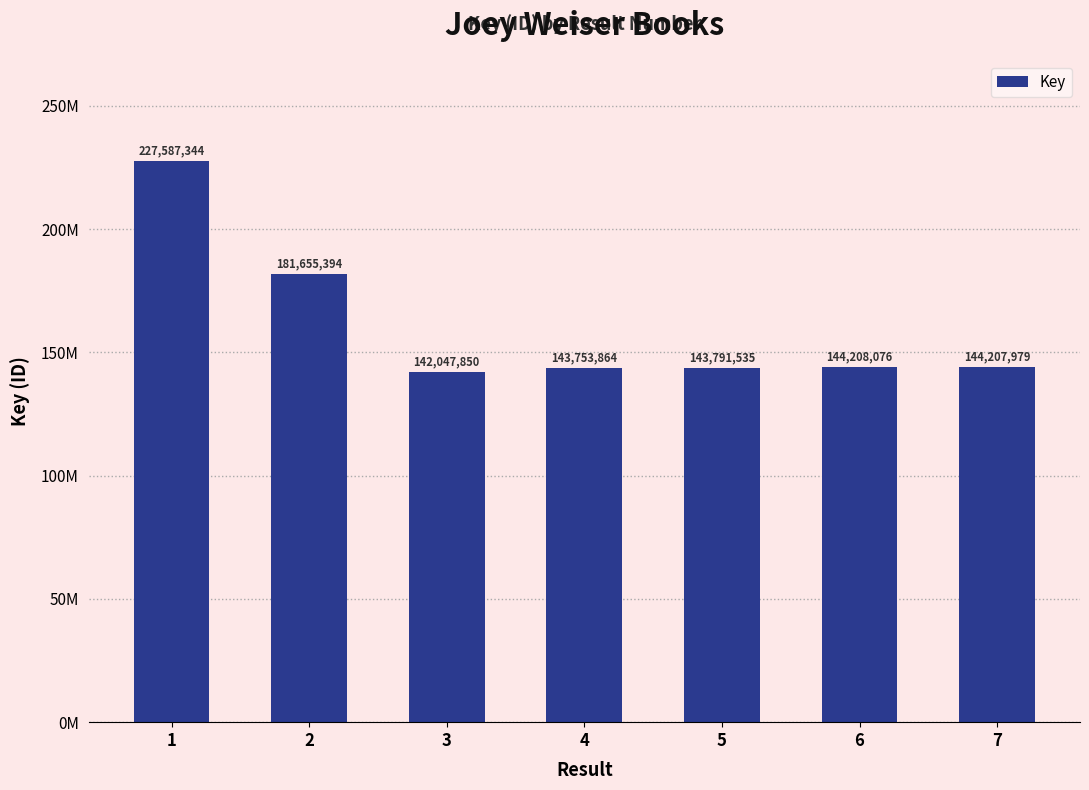

Is it true that the value at 6 is 144208076?

True